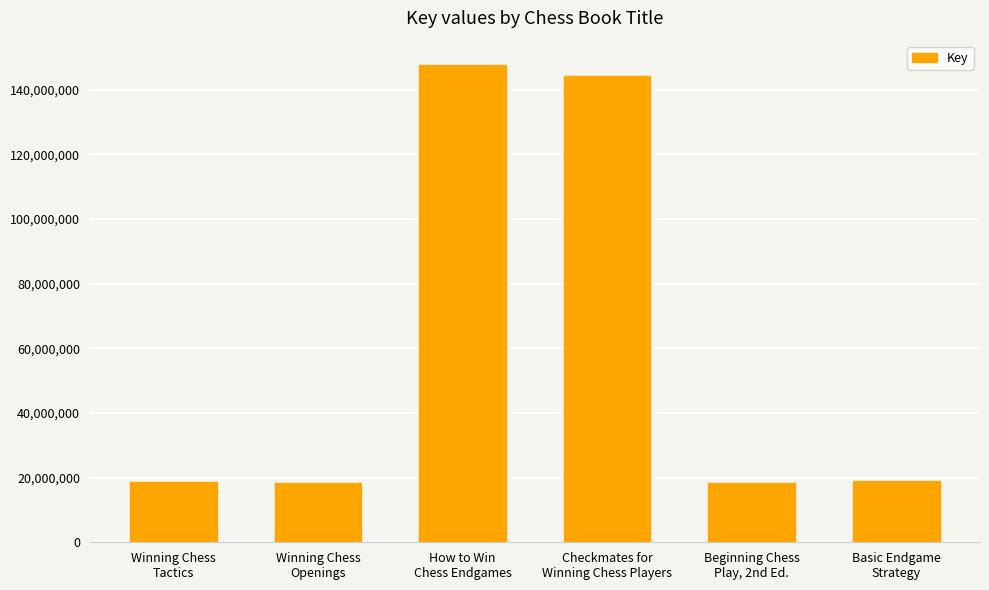

What is the difference between the maximum and second lowest values?

129396997